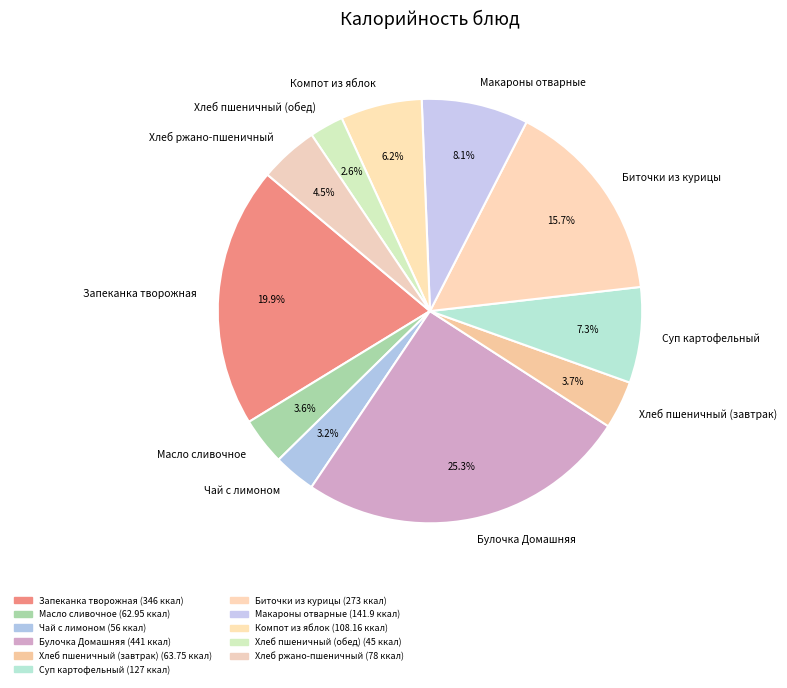

Which category has the smallest portion of the pie?

Хлеб пшеничный (обед)